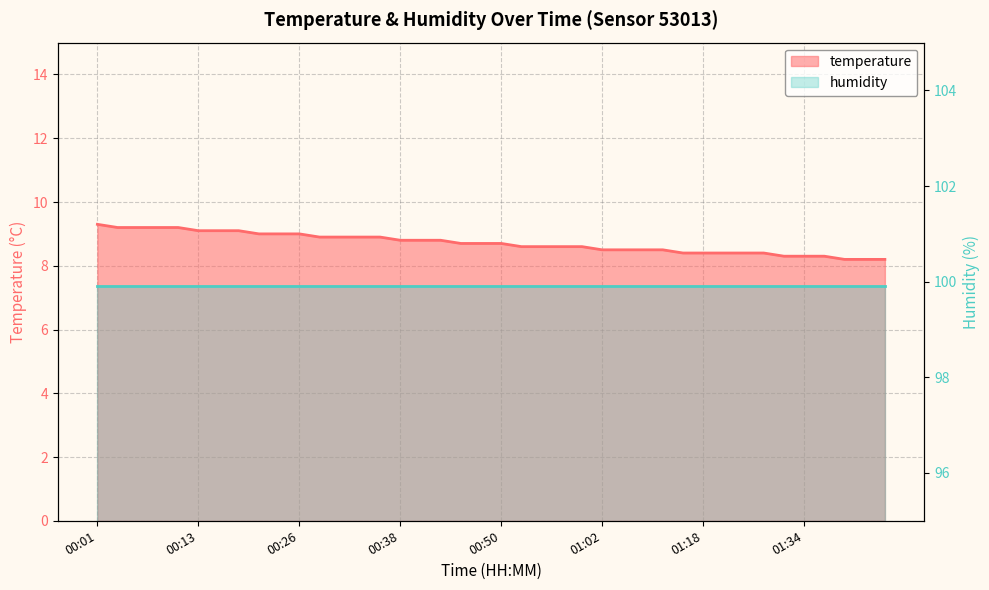

Is it true that the value at 00:01 is 9.3?

True